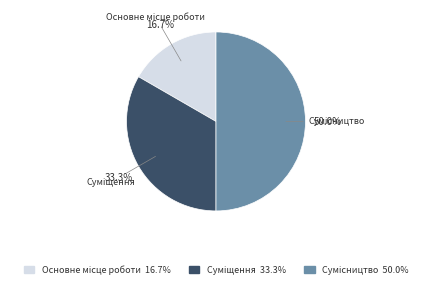

Between Основне місце роботи and Суміщення, which is larger?

Суміщення